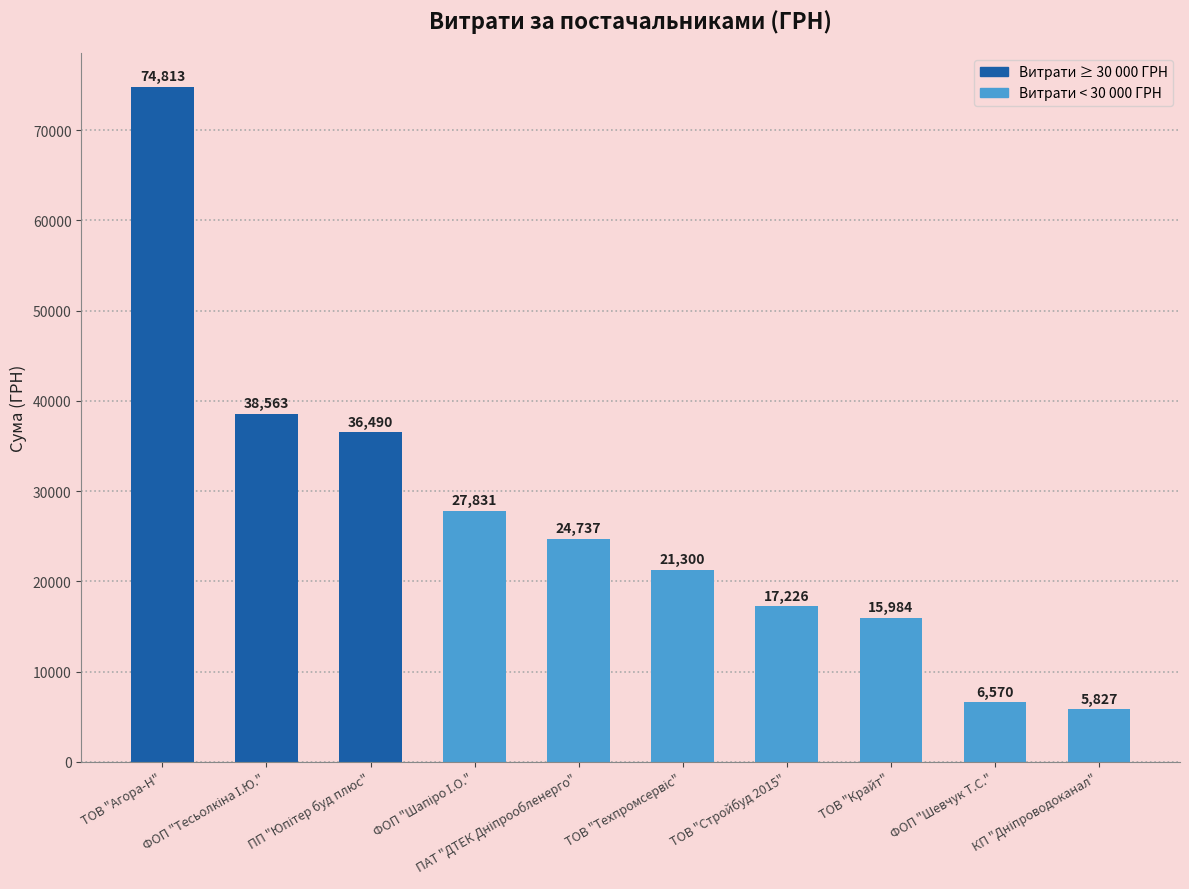

Are the bars grouped side by side (vs. stacked)?

No